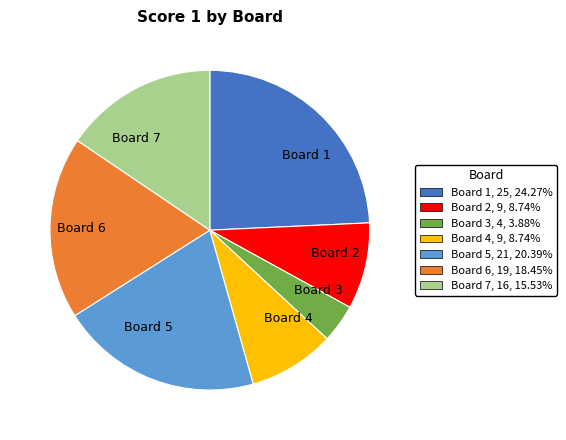

Between Board 4 and Board 5, which is larger?

Board 5